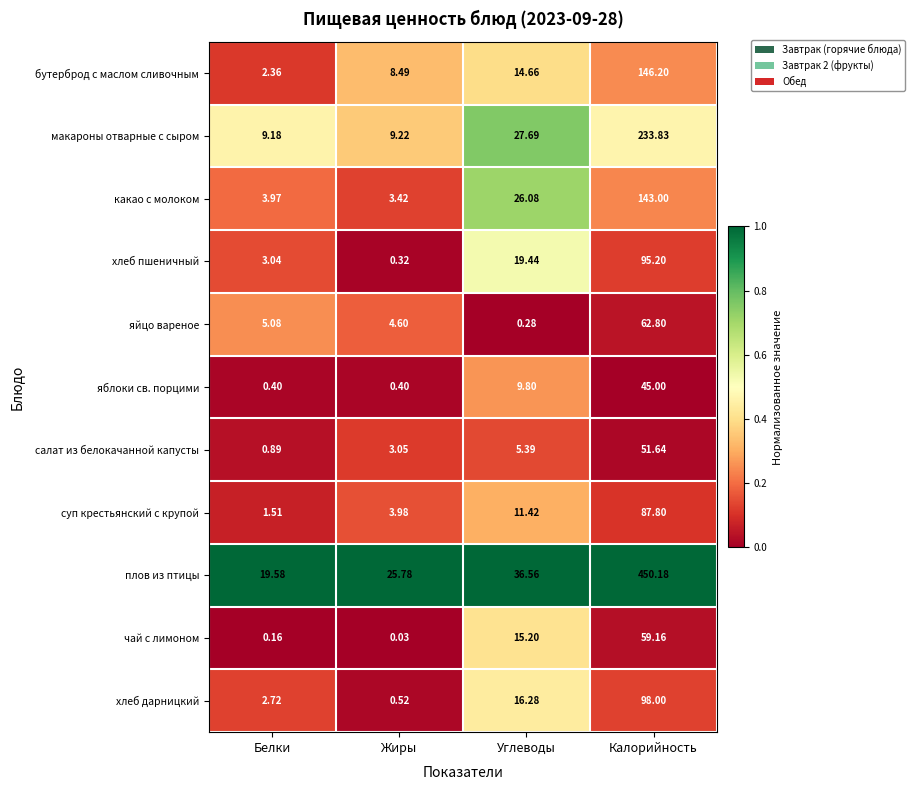

At which category is the sum across all series the highest?

Калорийность